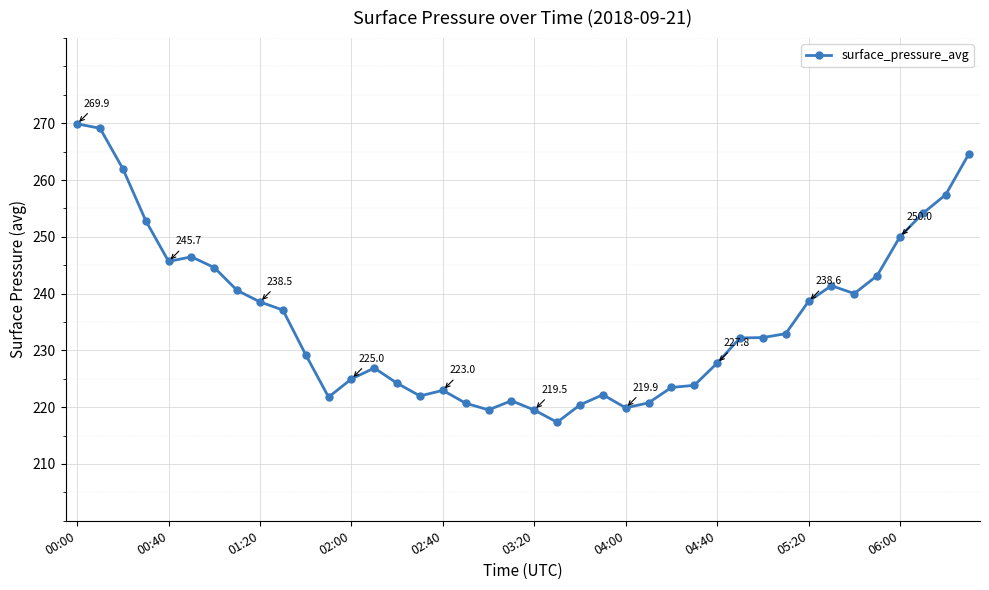

True or false: the data has more than 1 interior local peaks.

True